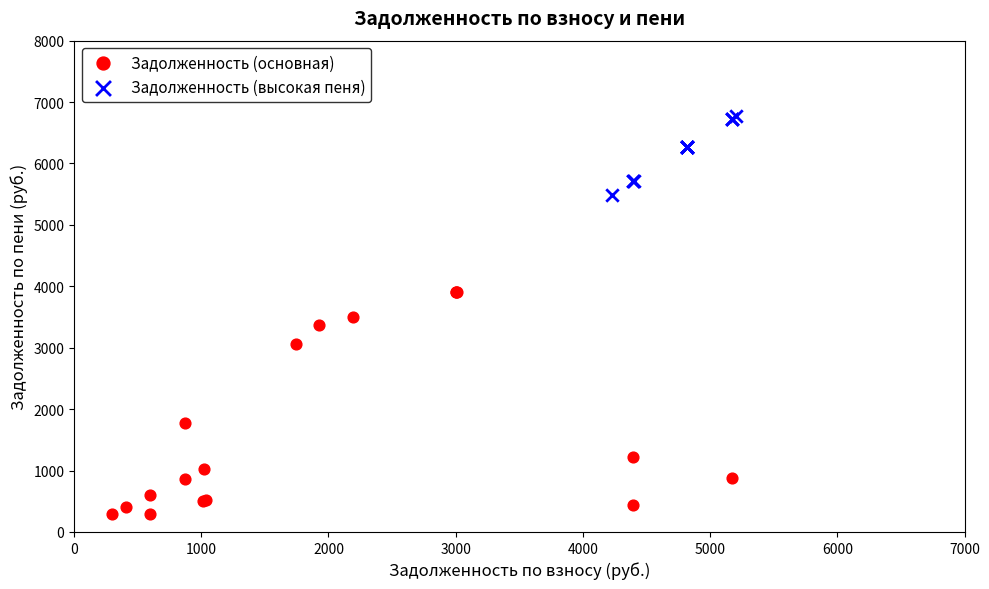

Which series contains the lowest Y value?

Задолженность (основная)